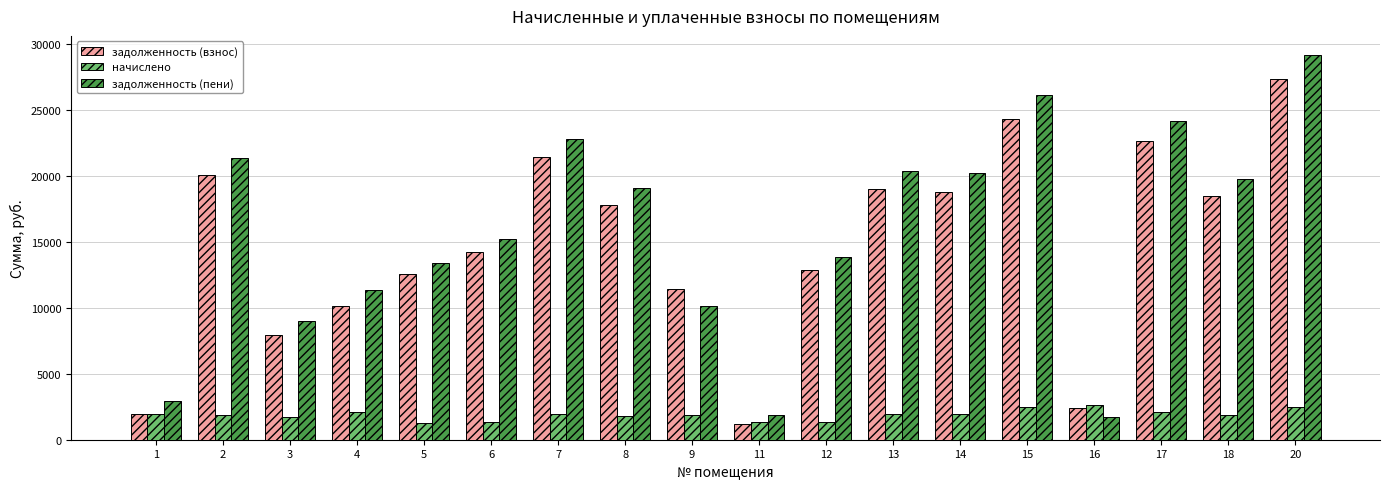

Are the bars horizontal?

No